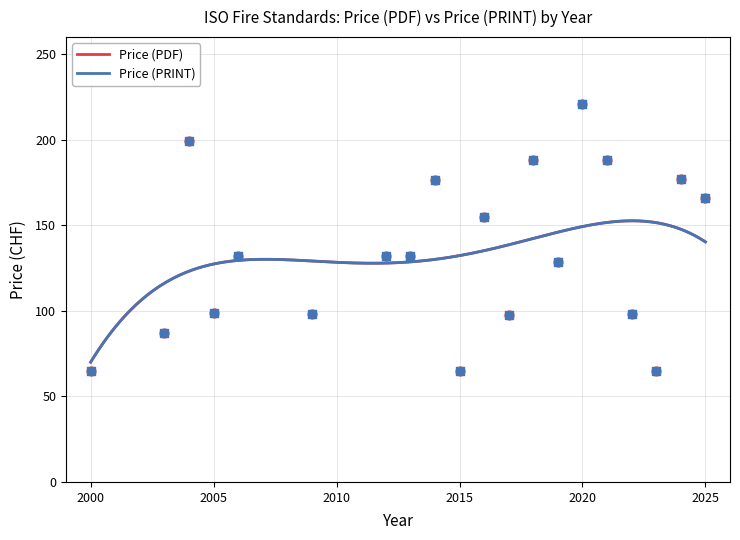

Which series has the largest Y range (max minus min)?

Price (PDF)